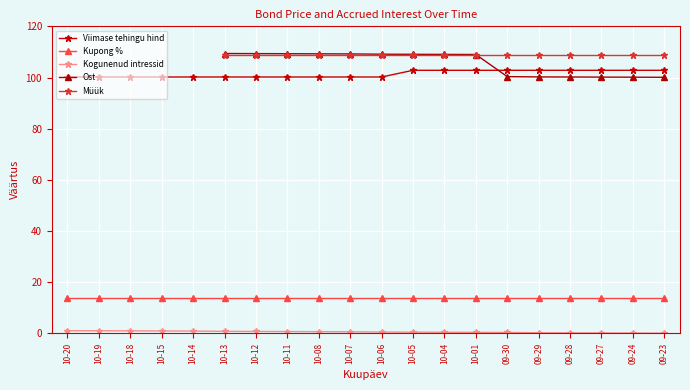

What is the spread (max minus min) of values at 2021-10-07?

108.6